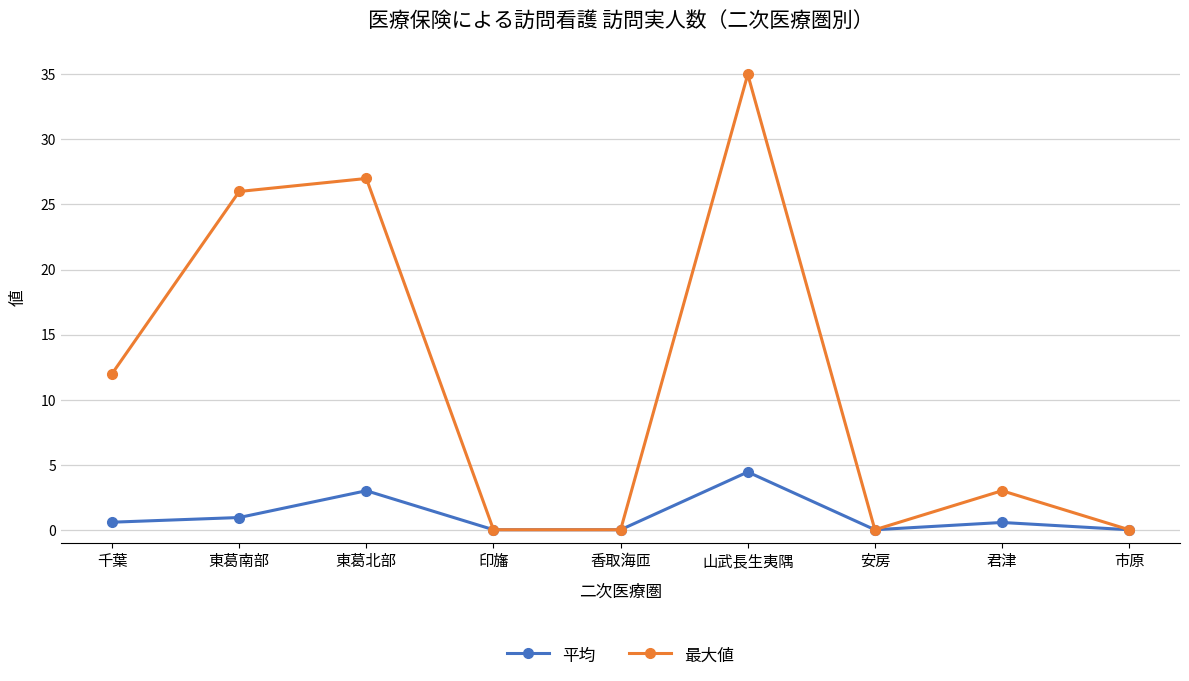

Is it true that 最大値 equals 0.0 at 印旛?

True